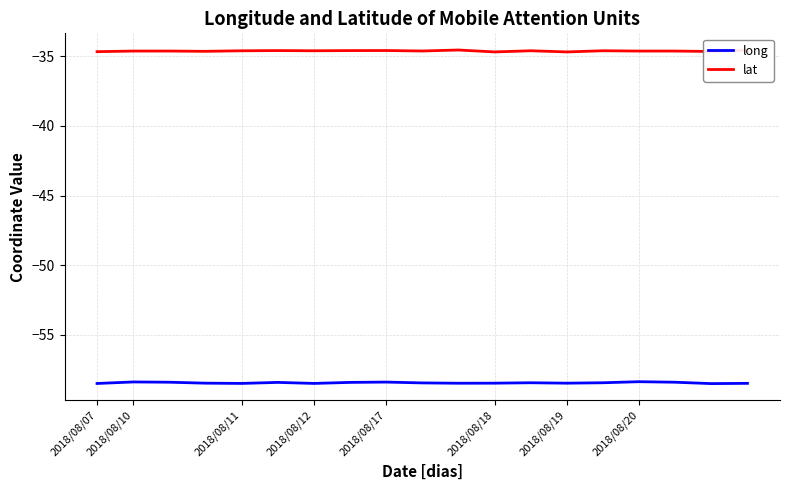

What is the maximum value shown in the chart?

-34.6